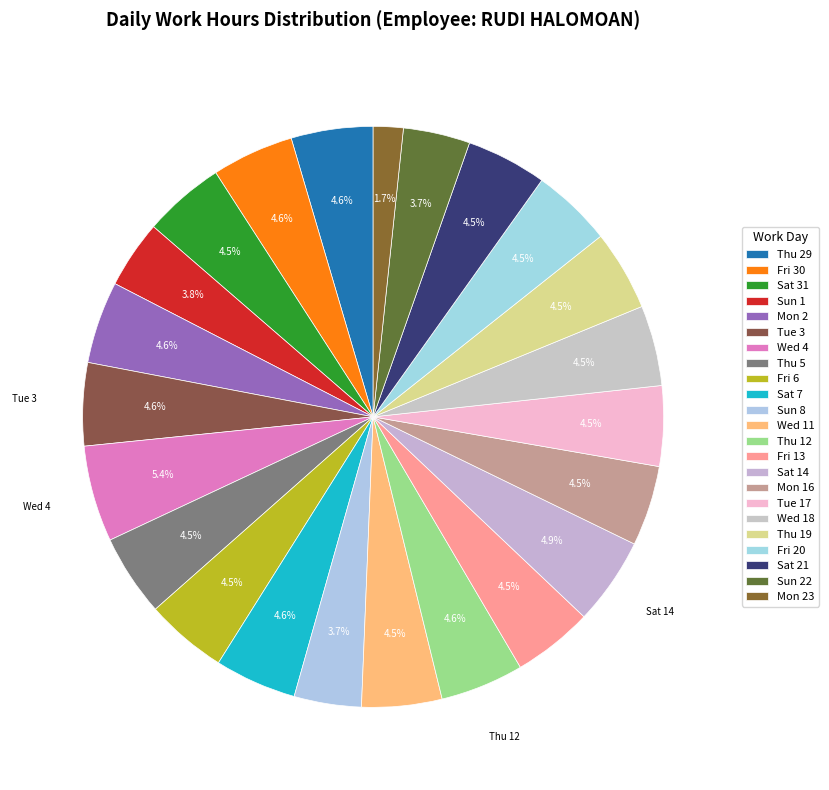

To the nearest percent, what portion does Thu 29 represent?

5%